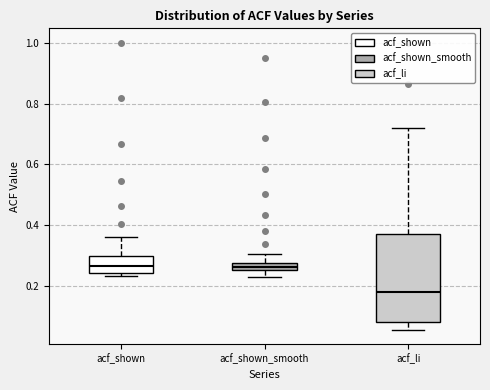

Which box is the tallest, from its lower edge to its upper edge?

acf_li